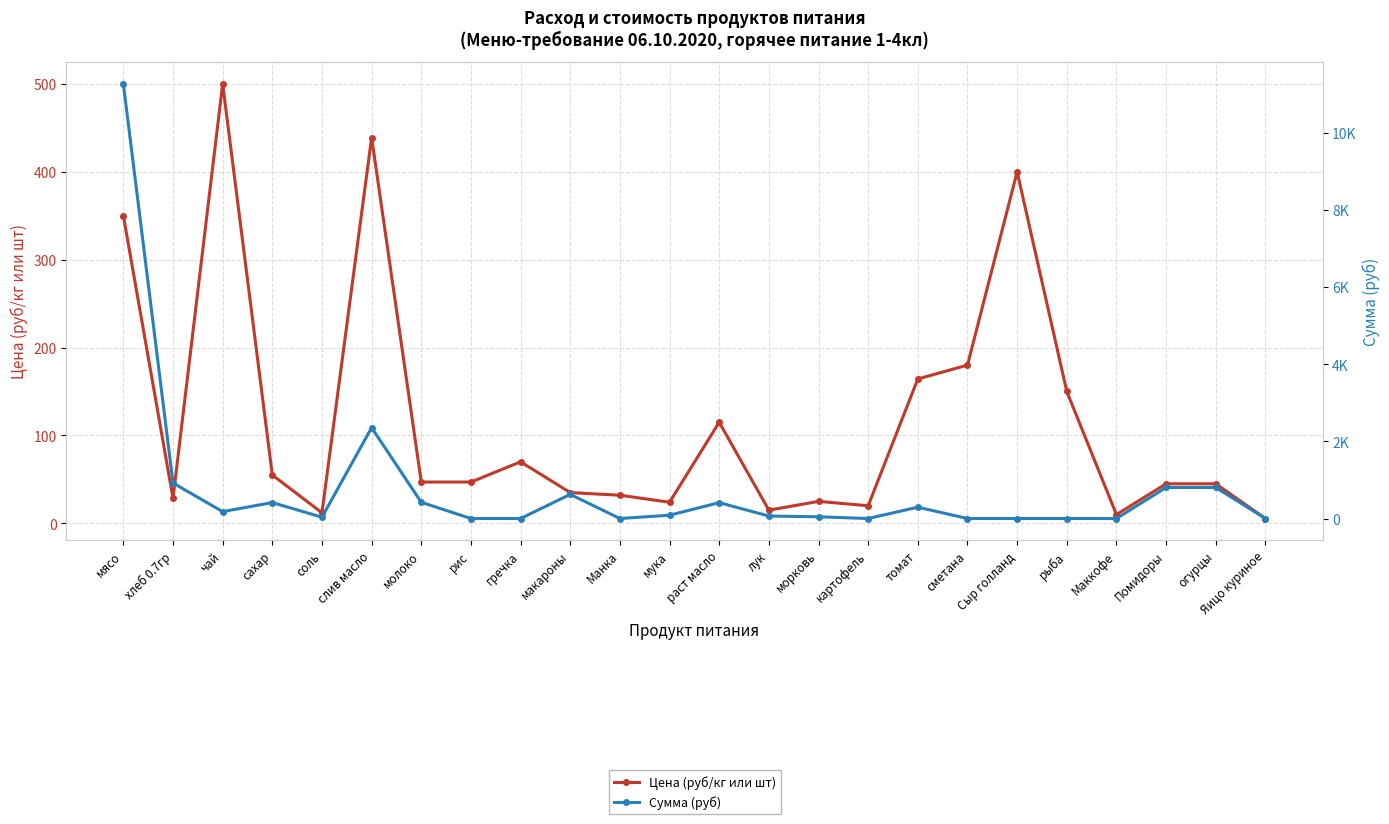

Does the chart display data point markers on the line(s)?

Yes